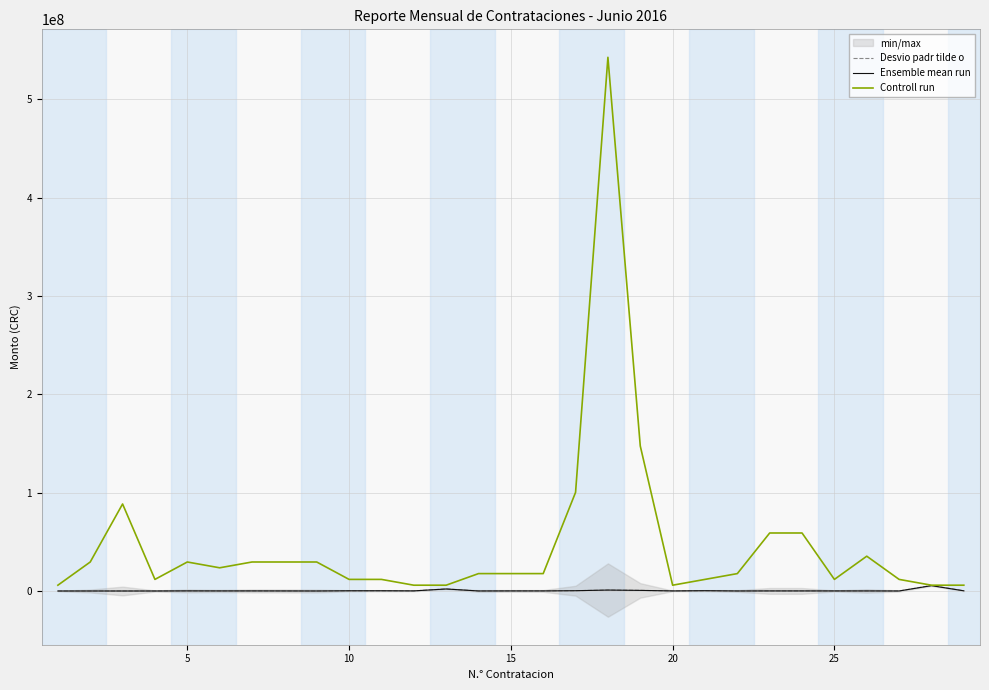

At how many categories does at least one series exceed 443723980?

1